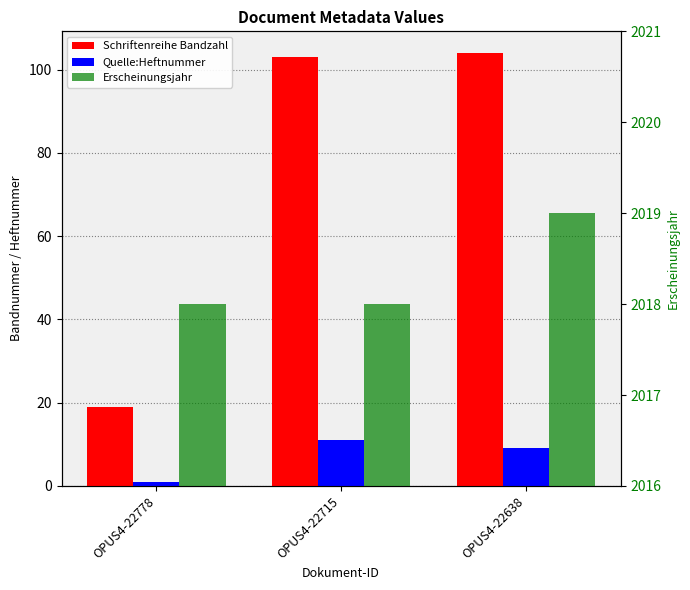

How many distinct data groups are displayed?

3